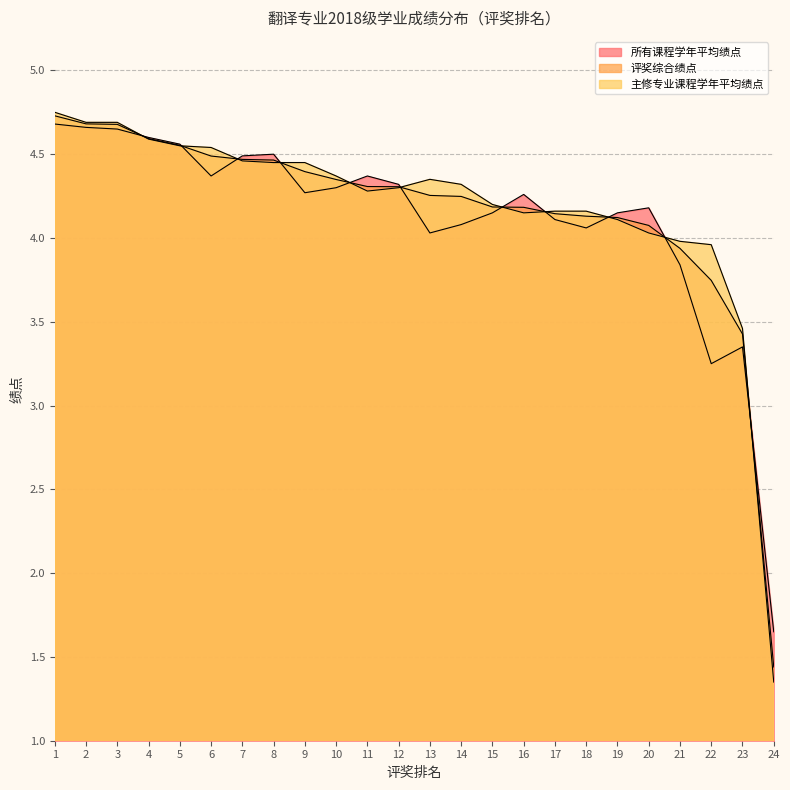

Where does the 所有课程学年平均绩点 series first go above 4?

1